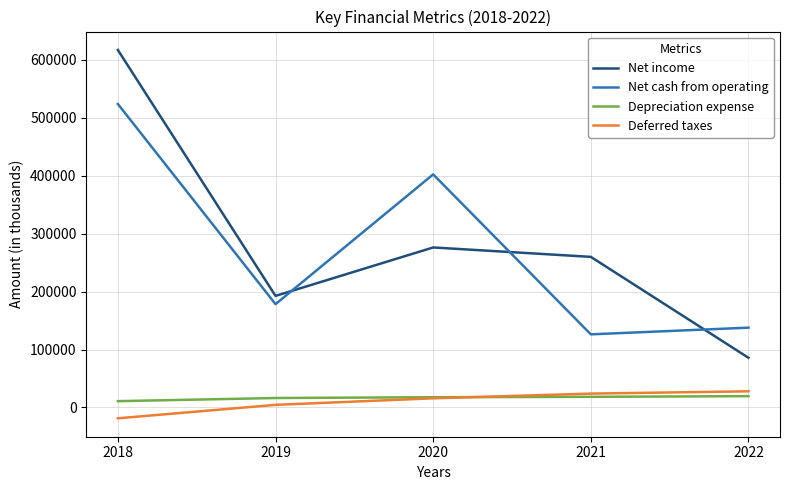

Which series has the largest range (max minus min)?

Net income